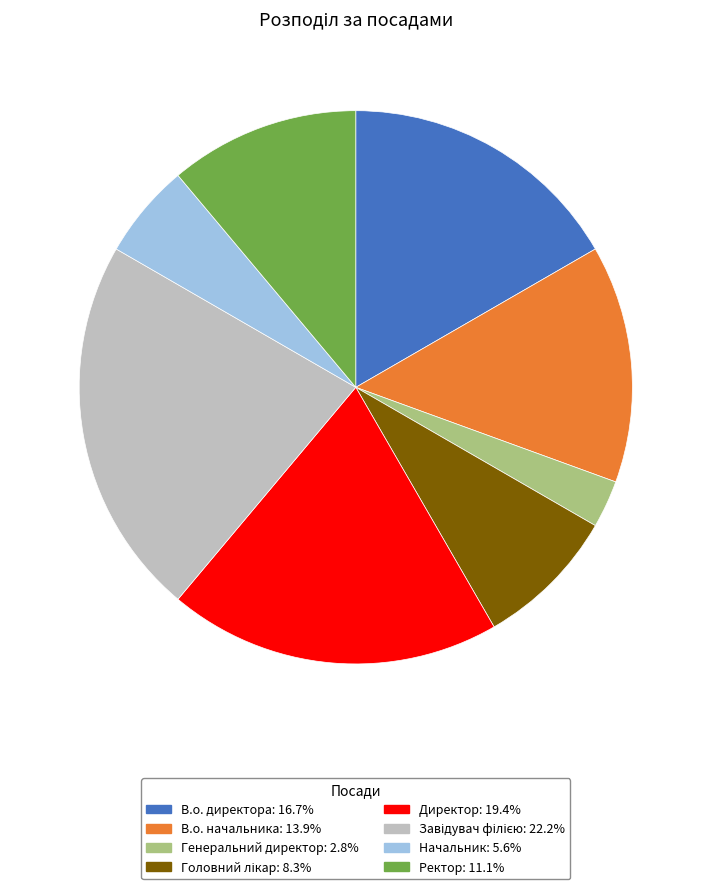

Does any single category account for the majority?

No